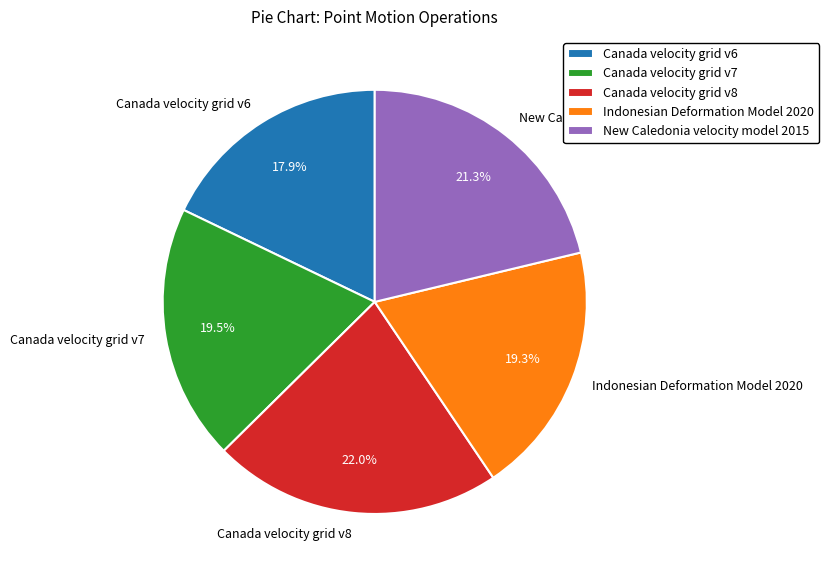

Is there any slice that represents more than half of the pie?

No